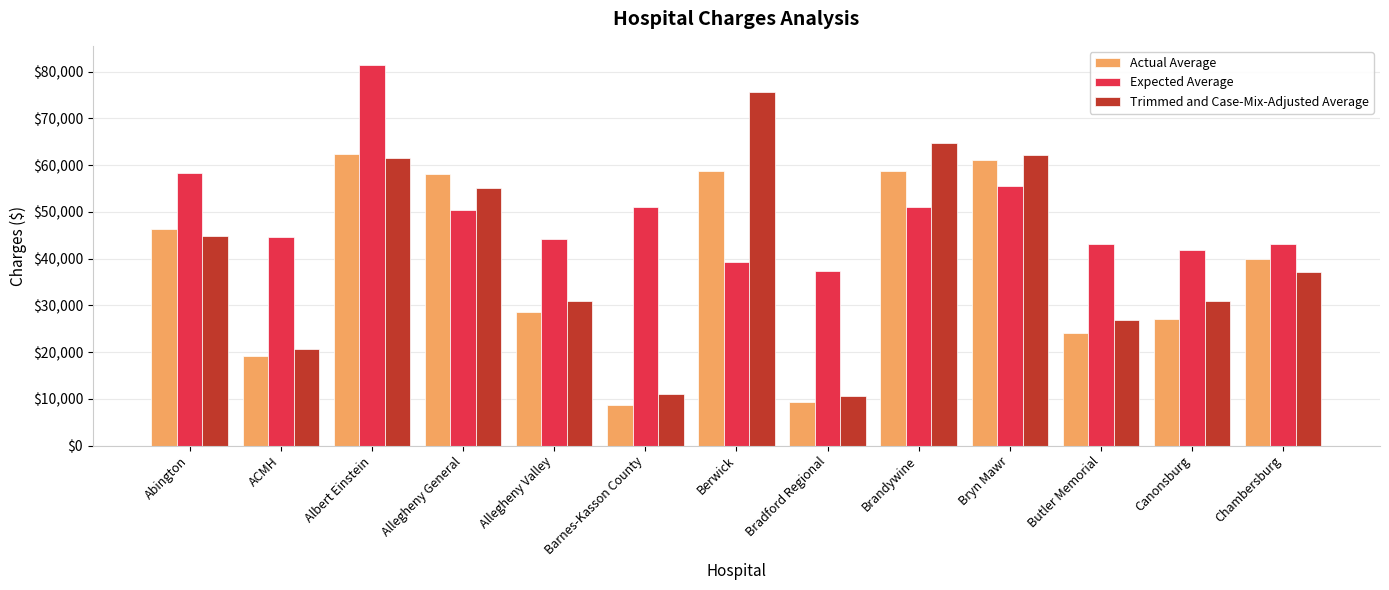

What is the minimum value for Trimmed and Case-Mix-Adjusted Average?

10553